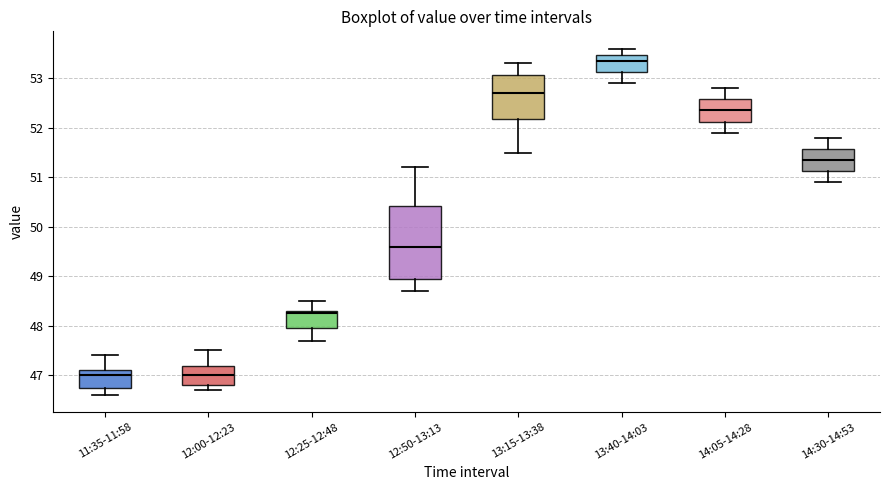

Reading left to right, read every box against the y-axis: the position of its median line, the range the box covers, and the ends of its whiskers. The values are not printed on the chart, so give them approximately, as read against the axis.

11:35-11:58: median 47.0, box 46.8 to 47.1, whiskers 46.6 to 47.4
12:00-12:23: median 47.0, box 46.8 to 47.2, whiskers 46.7 to 47.5
12:25-12:48: median 48.3 (just below the box's upper edge), box 48.0 to 48.3, whiskers 47.7 to 48.5
12:50-13:13: median 49.6, box 49.0 to 50.4, whiskers 48.7 to 51.2
13:15-13:38: median 52.7, box 52.2 to 53.1, whiskers 51.5 to 53.3
13:40-14:03: median 53.4, box 53.1 to 53.5, whiskers 52.9 to 53.6
14:05-14:28: median 52.4, box 52.1 to 52.6, whiskers 51.9 to 52.8
14:30-14:53: median 51.4, box 51.1 to 51.6, whiskers 50.9 to 51.8